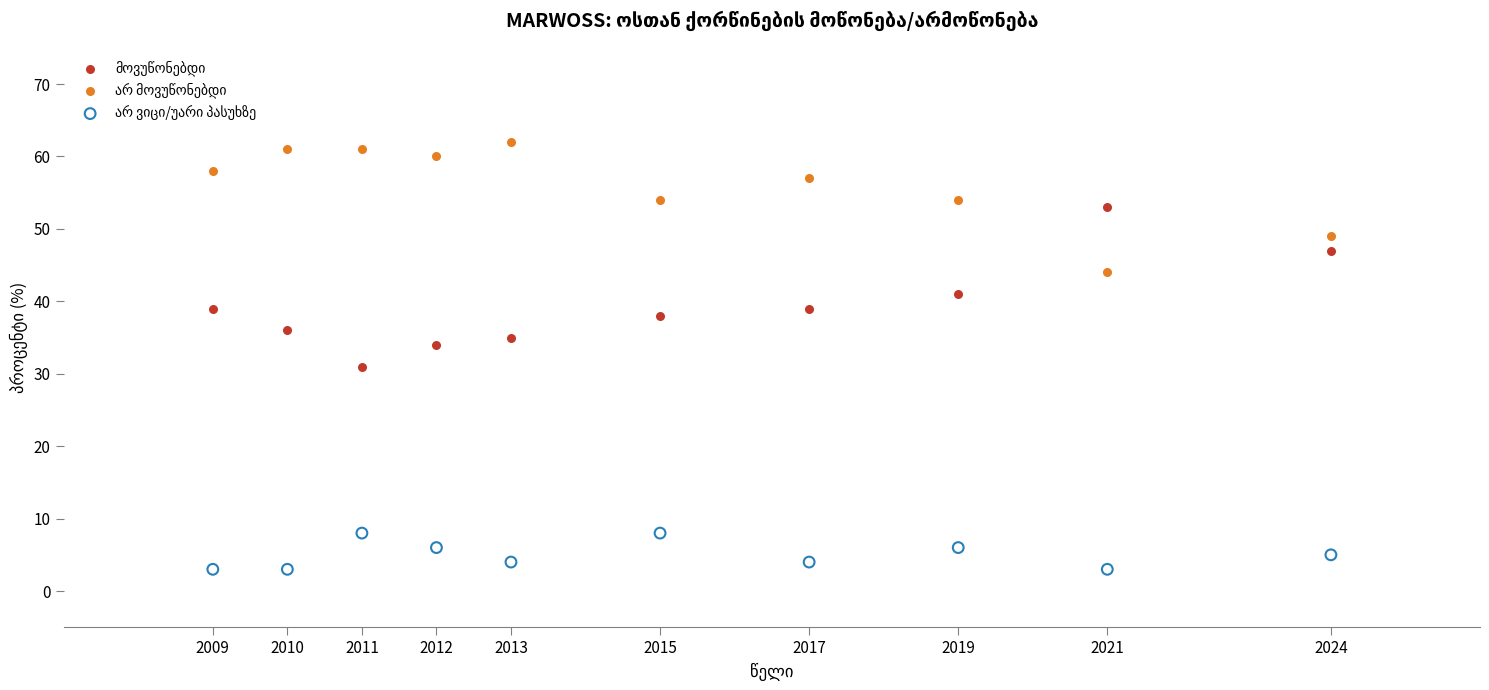

Across all series, what Y value is closest to 32?

31